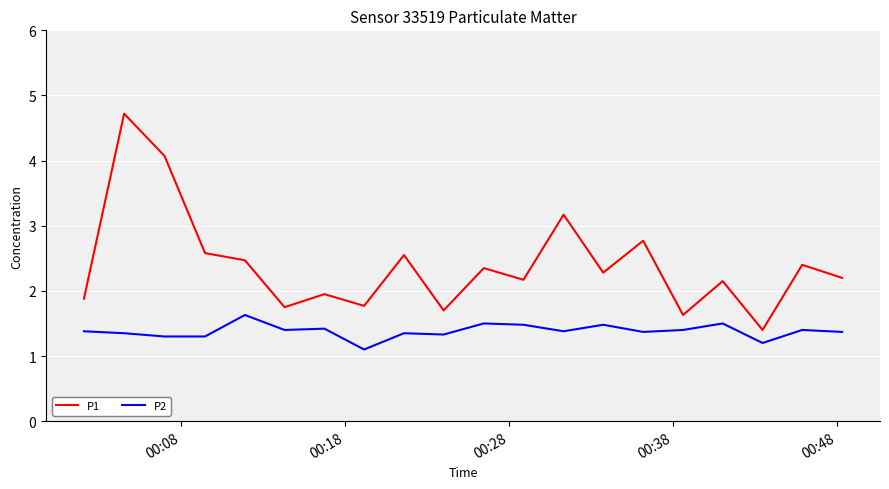

True or false: P1 and P2 intersect in this chart.

False